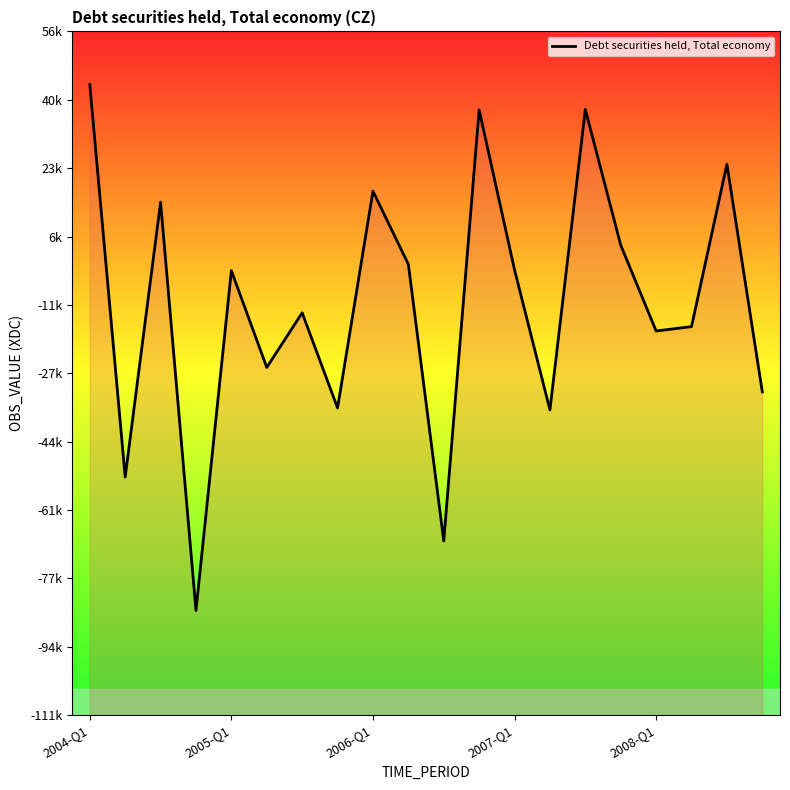

Where is the data nearest to the value -20991?

2008-Q1